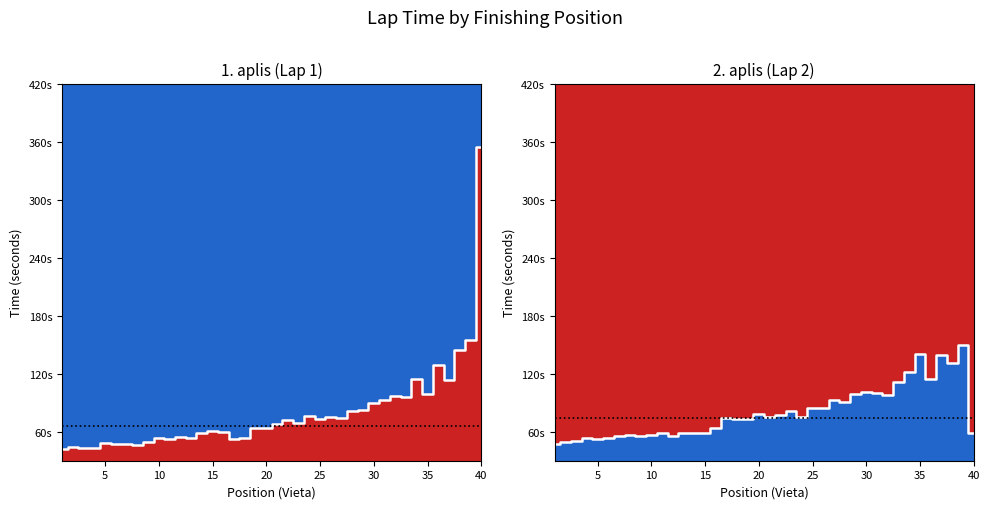

Reading left to right, extract all data points from this chart.

1. aplis (Lap 1): 42	44	43	43	48	47	47	46	49	54	52	55	54	59	61	60	52	54	64	64	68	72	69	76	73	75	74	81	82	90	93	97	96	115	99	129	113	144	155	354
2. aplis (Lap 2): 47	49	50	54	52	54	56	57	56	57	59	56	59	59	59	64	74	73	73	78	75	77	81	75	84	85	93	91	99	101	100	98	111	122	140	114	139	131	150	59